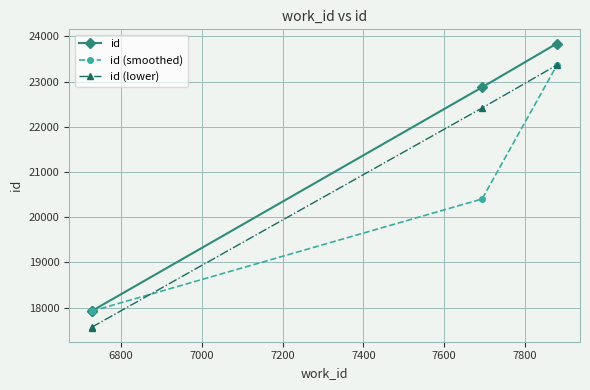

List the series in order of their peak value, lowest first.

id (smoothed), id (lower), id